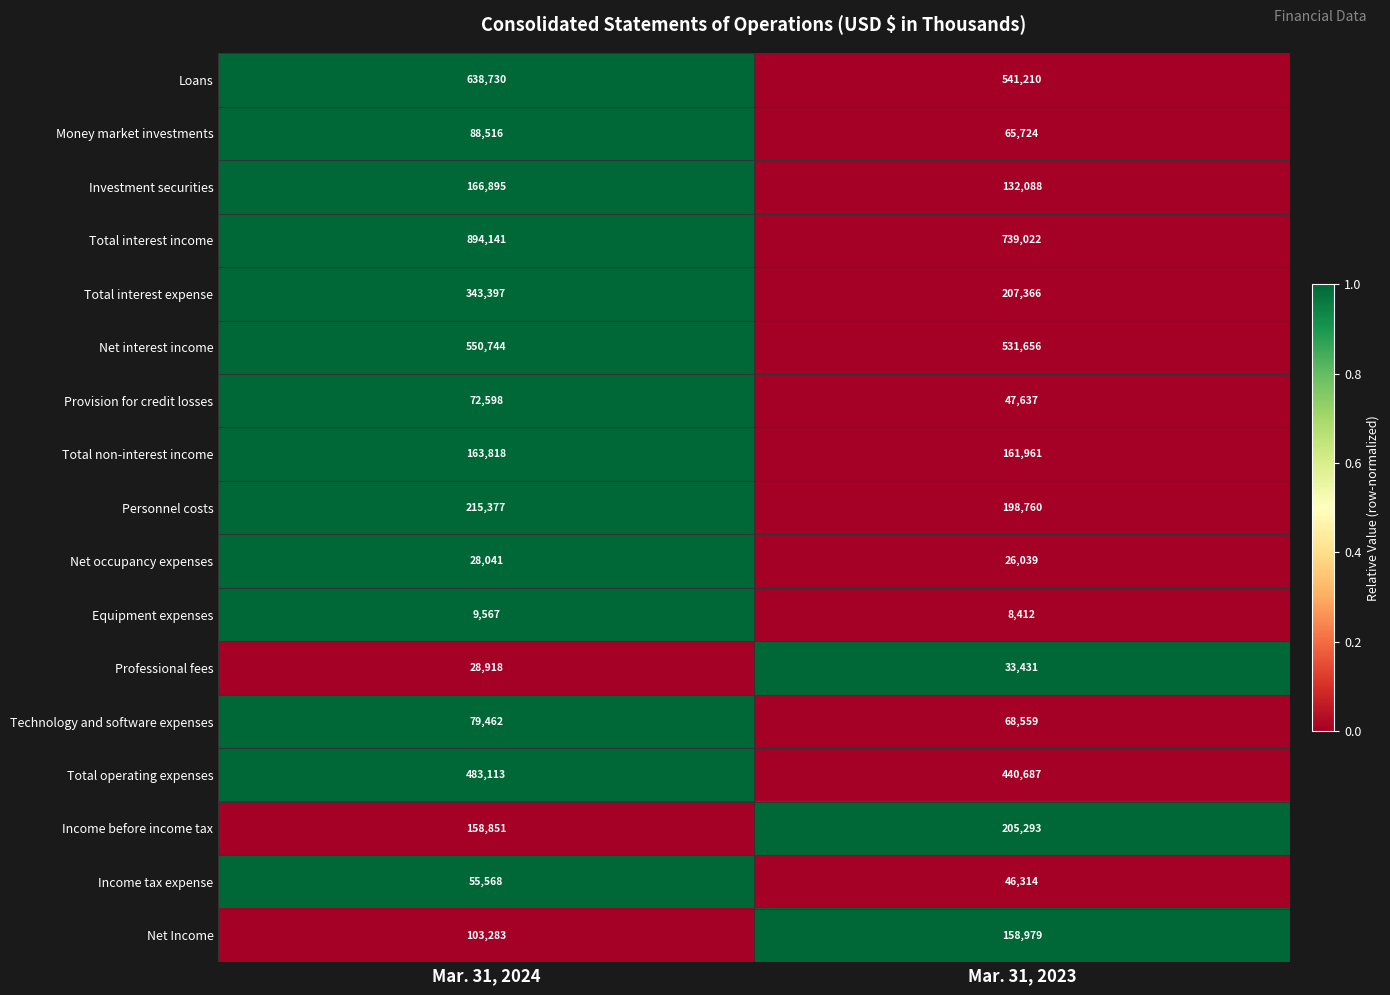

What is the sum of all Total non-interest income values?

325779